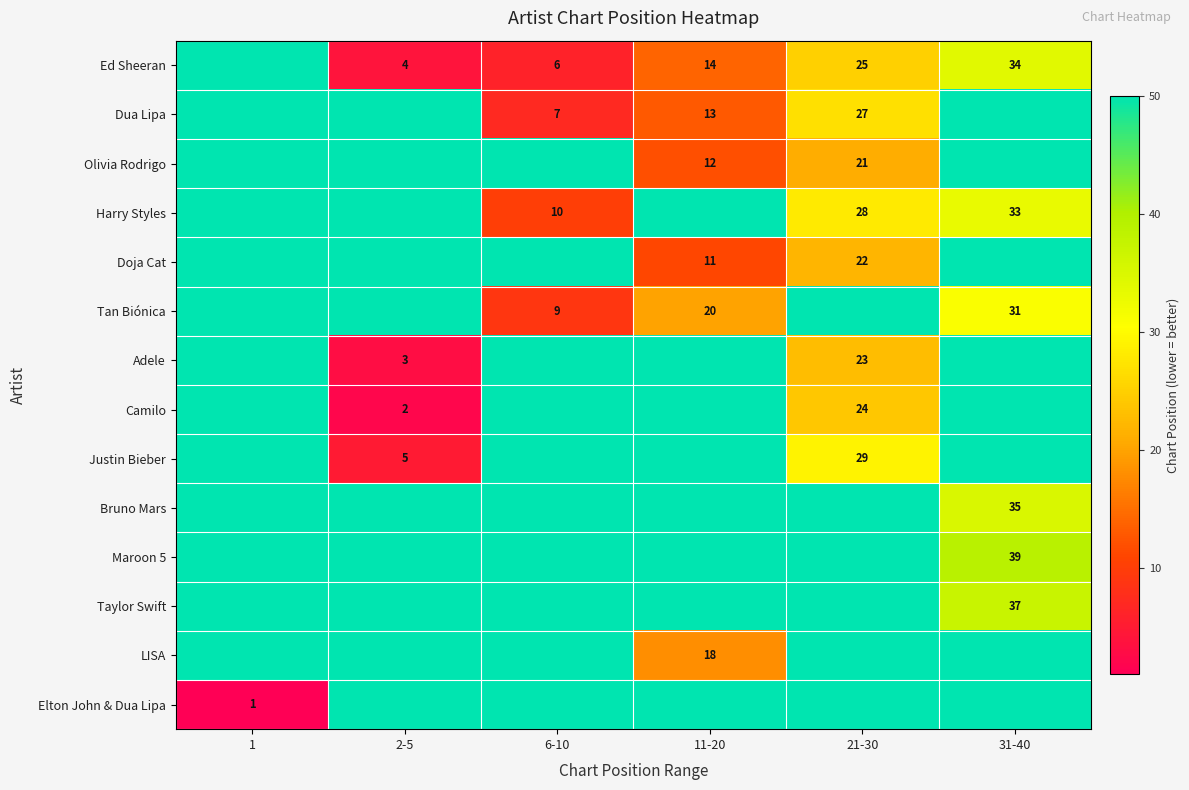

What is the difference between the highest and lowest values at 2-5?

108